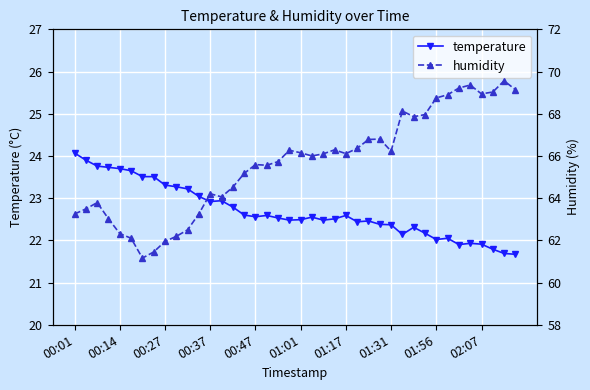

The temperature series shows 22.6 at 00:47. True or false?

True